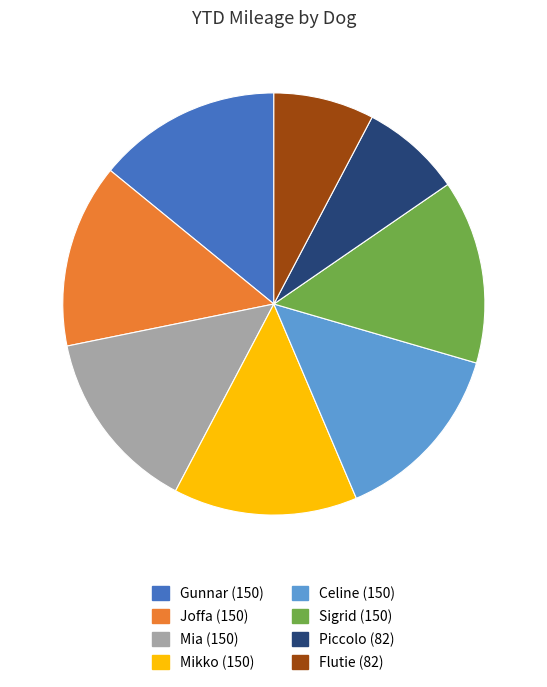

Does Flutie represent more than half of the total?

No